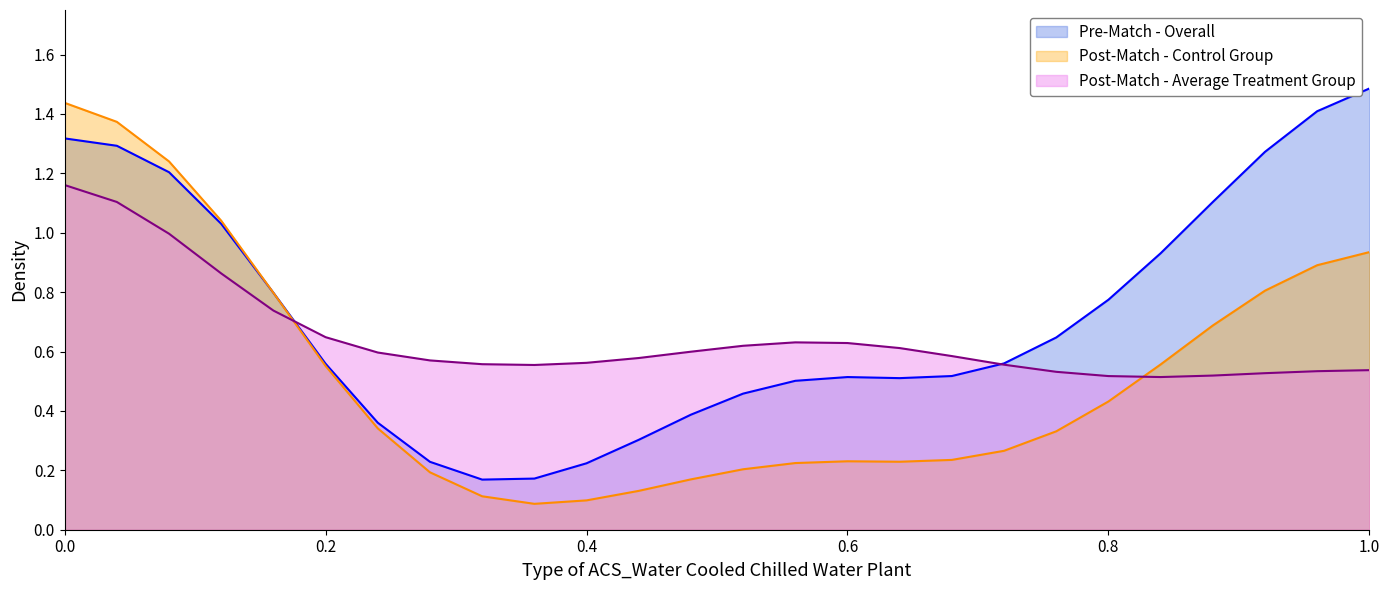

Which series has the largest total across all categories?

Pre-Match - Overall